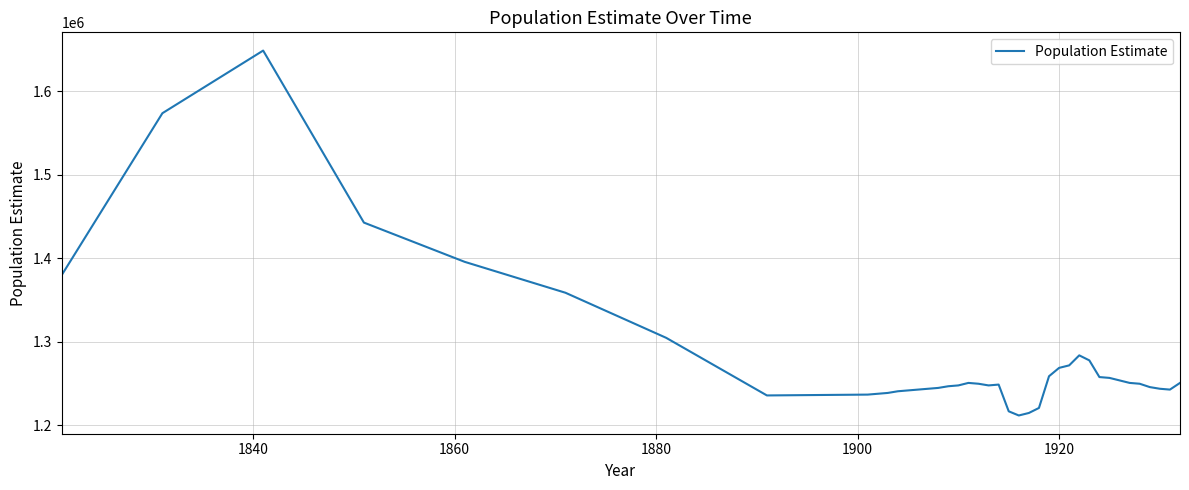

What is the minimum value shown in the chart?

1212000